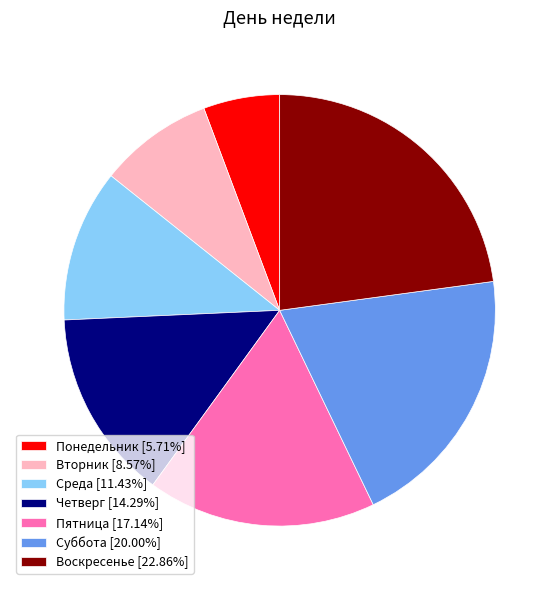

Approximately how many times larger is the value at Вторник compared to Пятница?

0.5